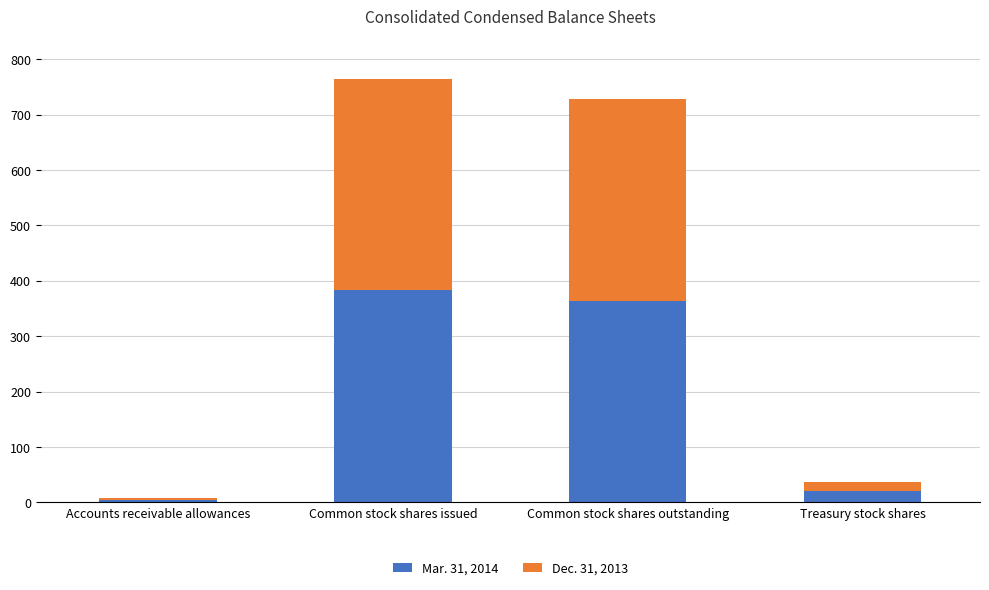

At which category is the sum across all series the highest?

Common stock shares issued